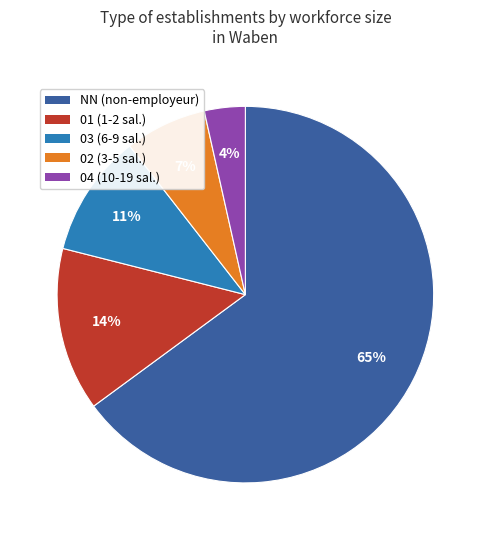

What percentage is the 01 slice, to the nearest percent?

14%